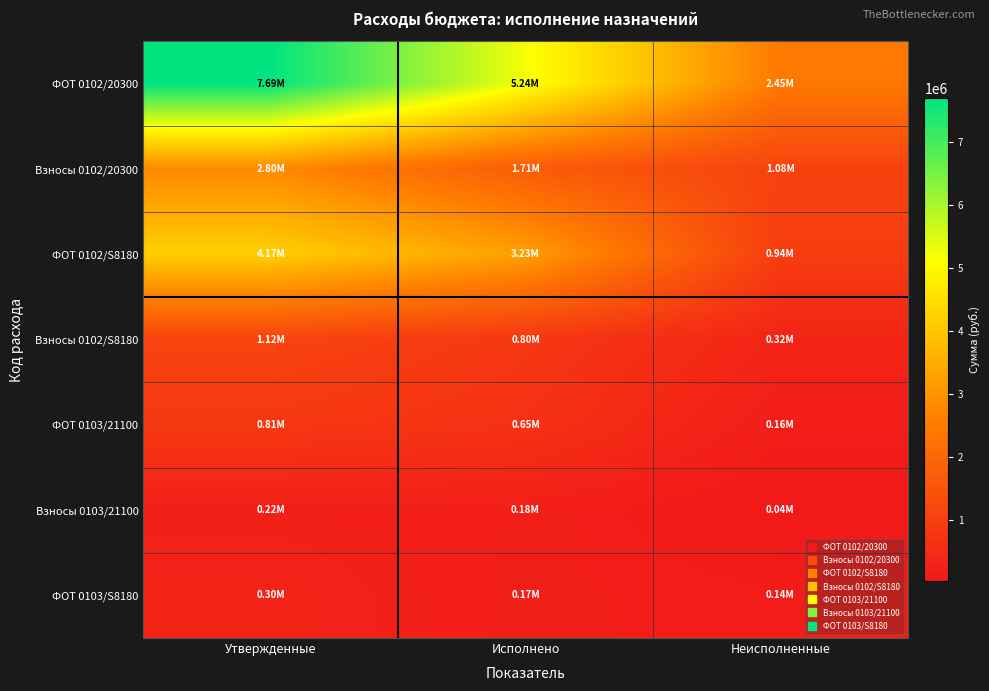

Reading left to right, what are all the values shown in this chart?

ФОТ 0102/20300: Утвержденные=7692667.7	Исполнено=5242335.4	Неисполненные=2450332.3
Взносы 0102/20300: Утвержденные=2795306.7	Исполнено=1711019.0	Неисполненные=1084287.7
ФОТ 0102/S8180: Утвержденные=4174705.1	Исполнено=3231822.4	Неисполненные=942882.7
Взносы 0102/S8180: Утвержденные=1117604.1	Исполнено=796377.7	Неисполненные=321226.4
ФОТ 0103/21100: Утвержденные=810342.1	Исполнено=652595.1	Неисполненные=157747.0
Взносы 0103/21100: Утвержденные=220200.0	Исполнено=184630.6	Неисполненные=35569.4
ФОТ 0103/S8180: Утвержденные=302346.7	Исполнено=165046.7	Неисполненные=137300.0